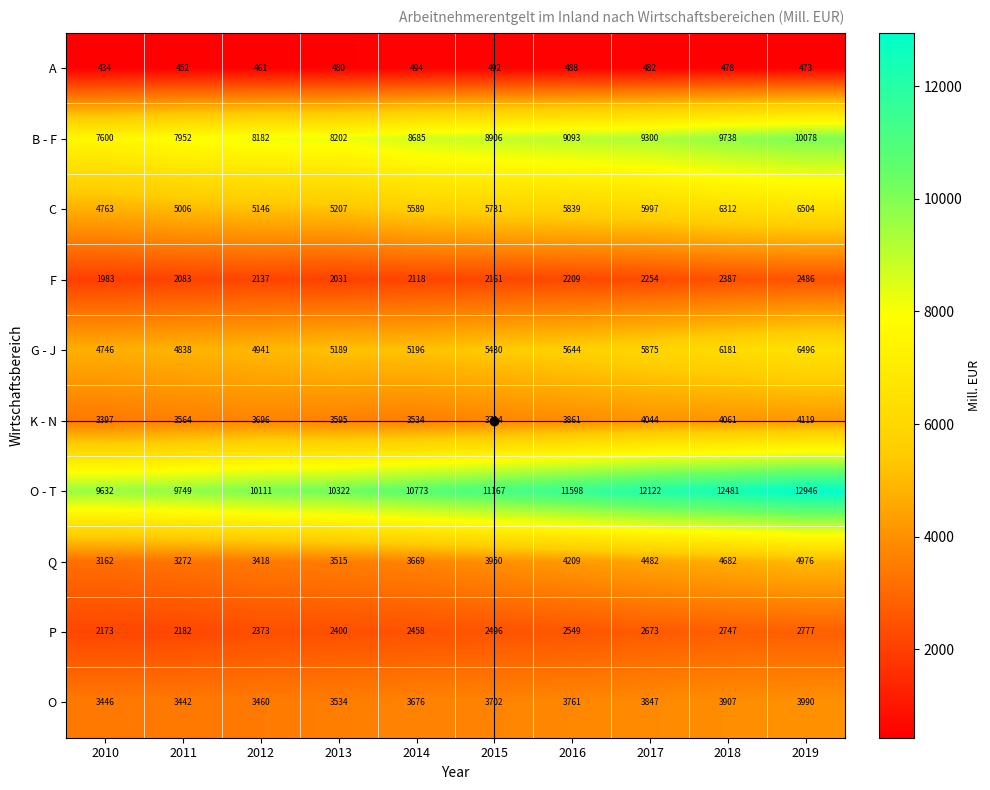

Which series has the largest total across all categories?

O - T